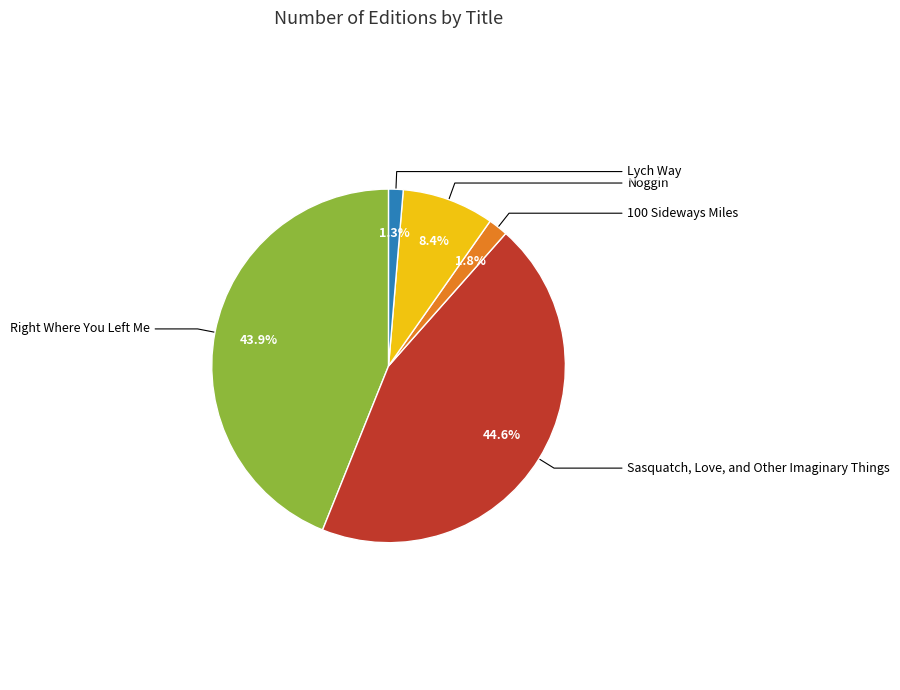

Count the number of slices in the pie.

5